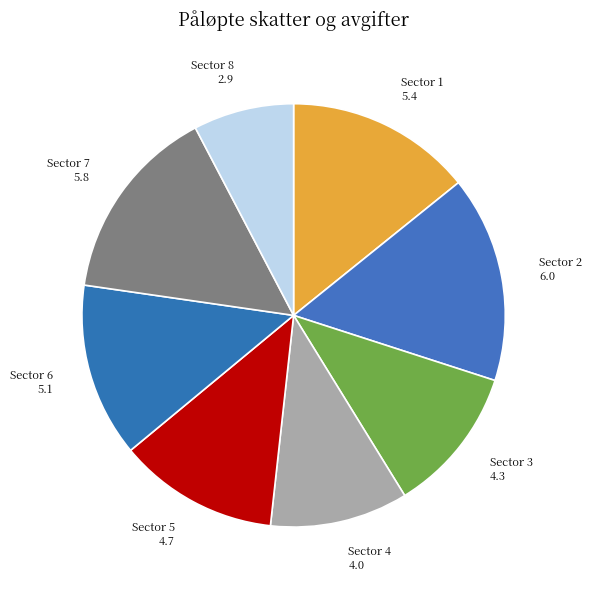

The Sector 1 5.4 slice represents 14% of the pie. True or false?

True